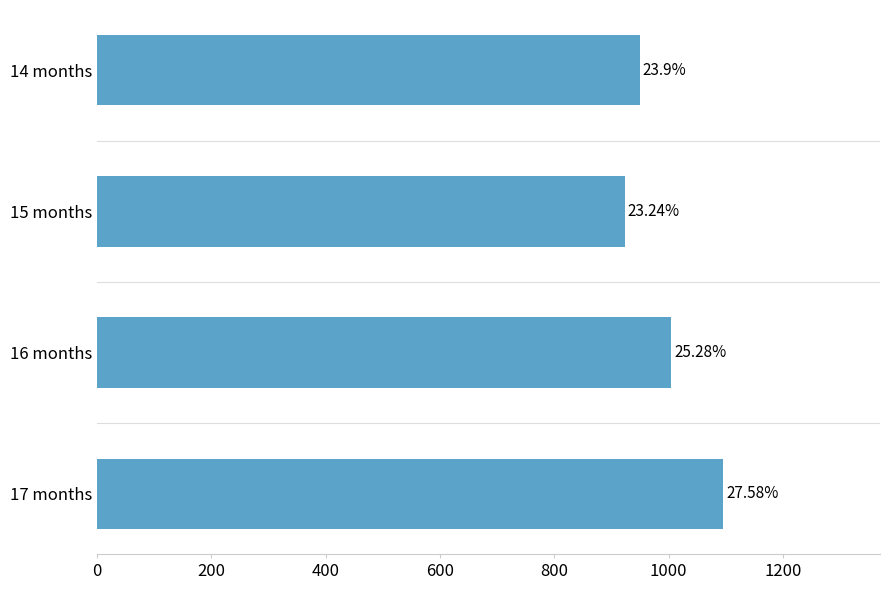

How many bars are there in total?

4